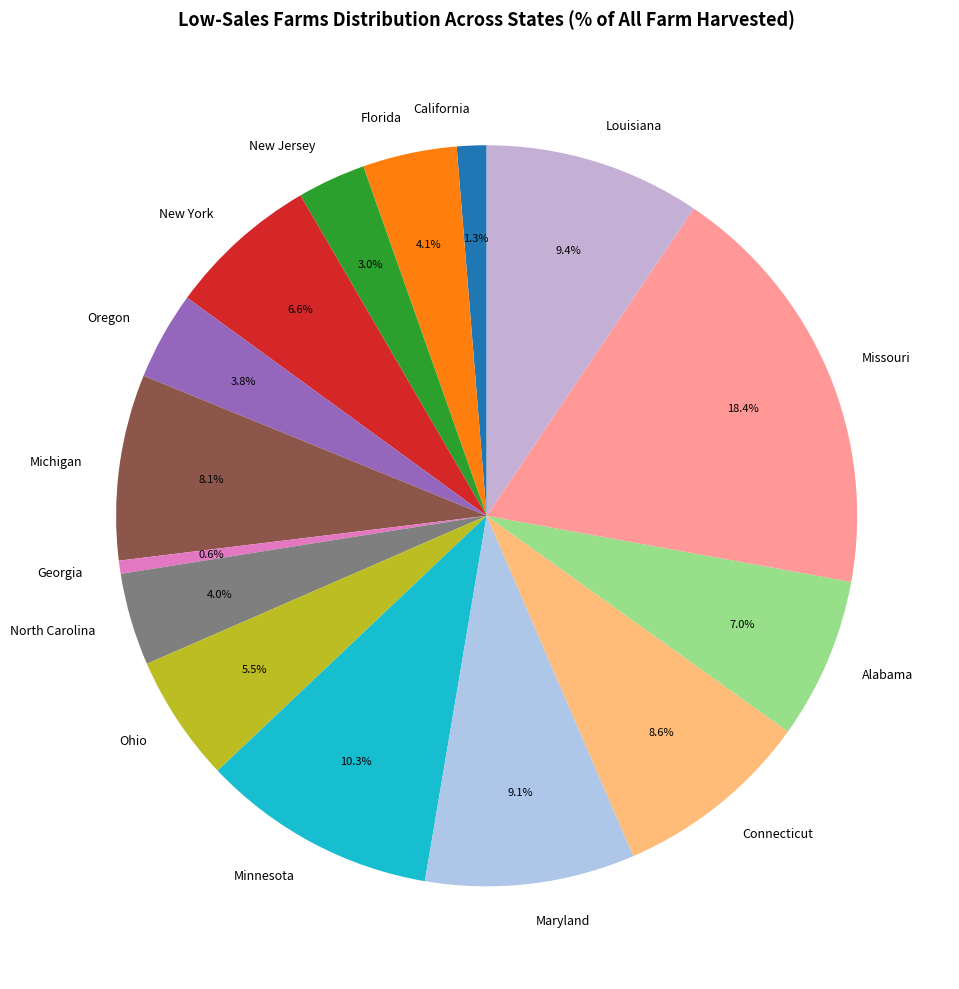

Is there a majority slice in this chart?

No